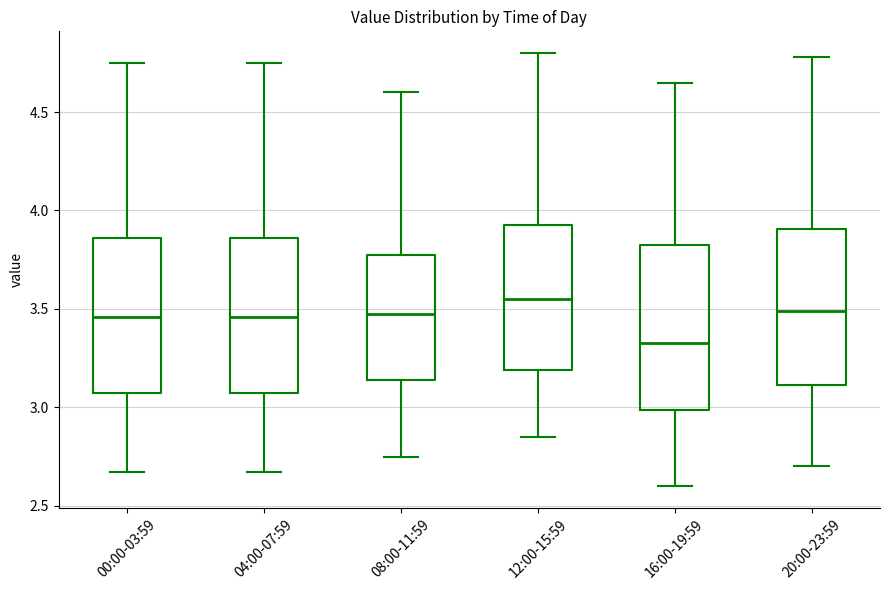

Which box has the highest median line?

12:00-15:59